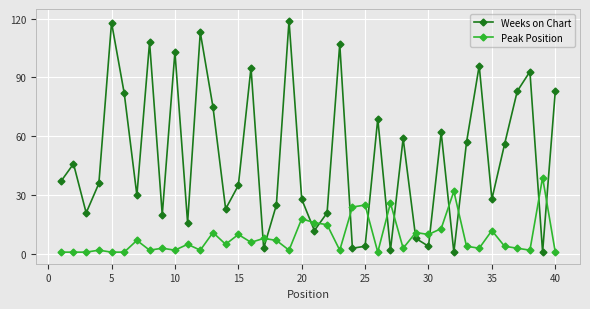

Which series has the largest total across all categories?

Weeks on Chart